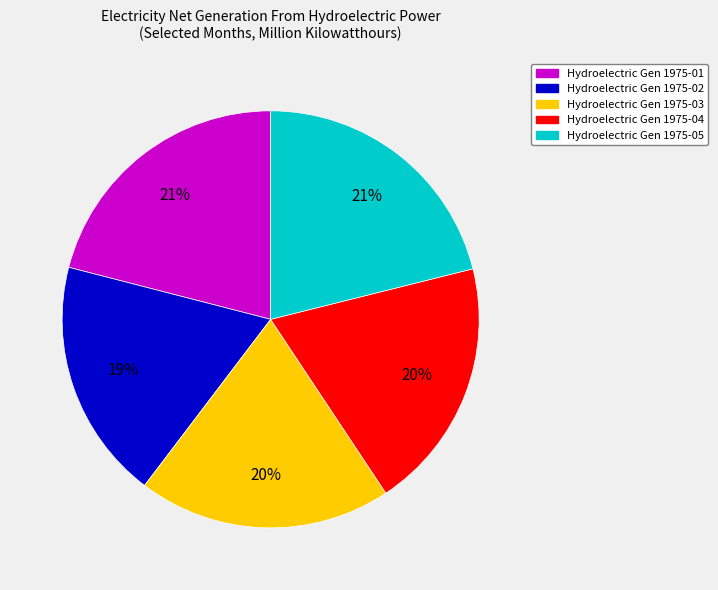

Is there a majority slice in this chart?

No